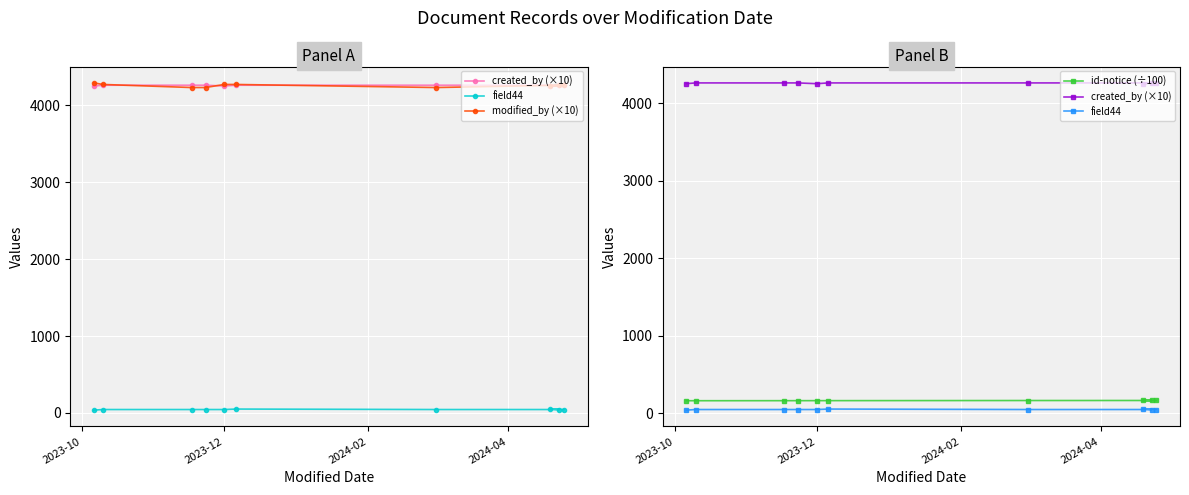

True or false: id-notice (÷100) and modified_by (×10) intersect in this chart.

False